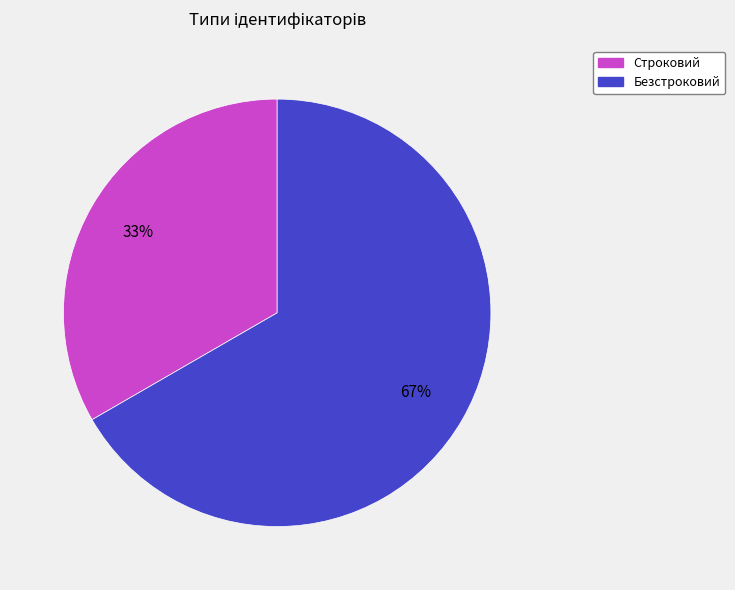

Approximately how many times larger is the value at Строковий compared to Безстроковий?

0.5